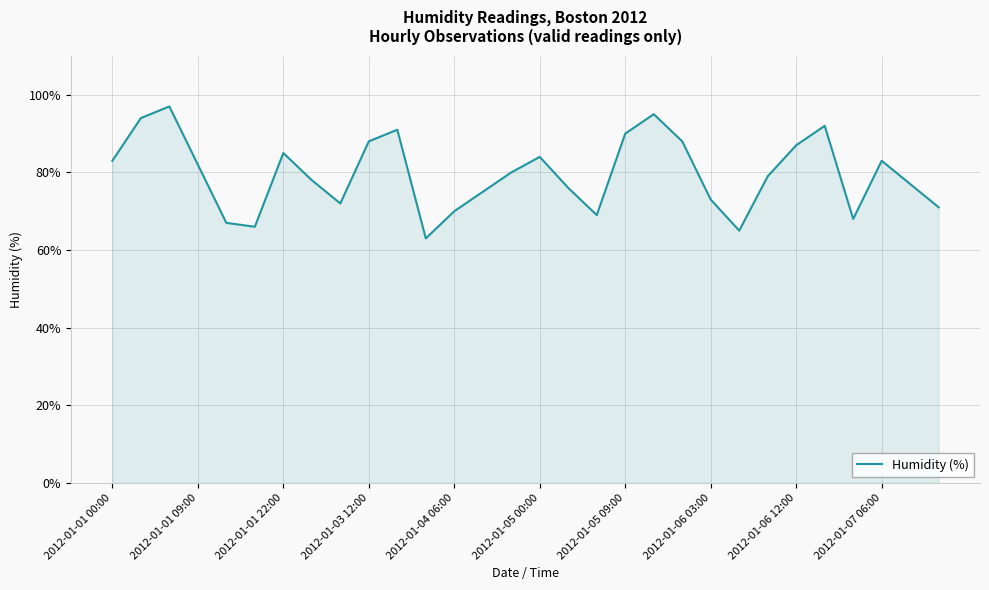

What is the difference between the maximum and minimum values?

34